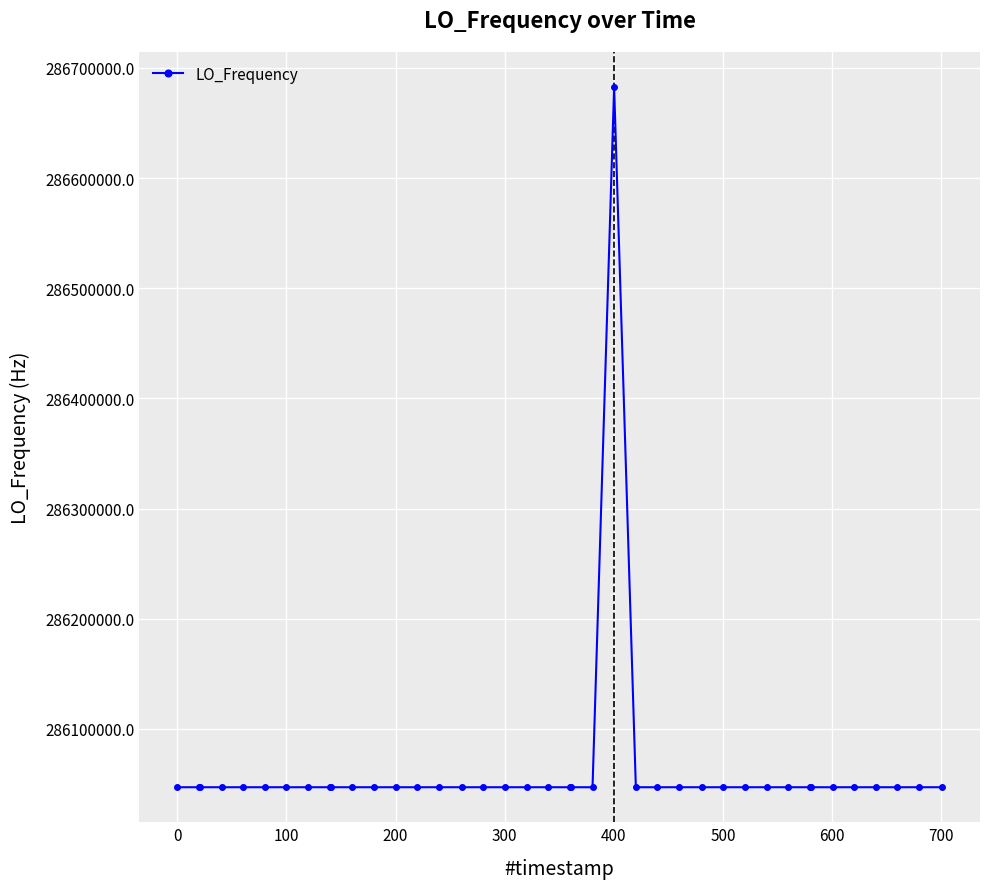

How many lines are shown in the chart?

1